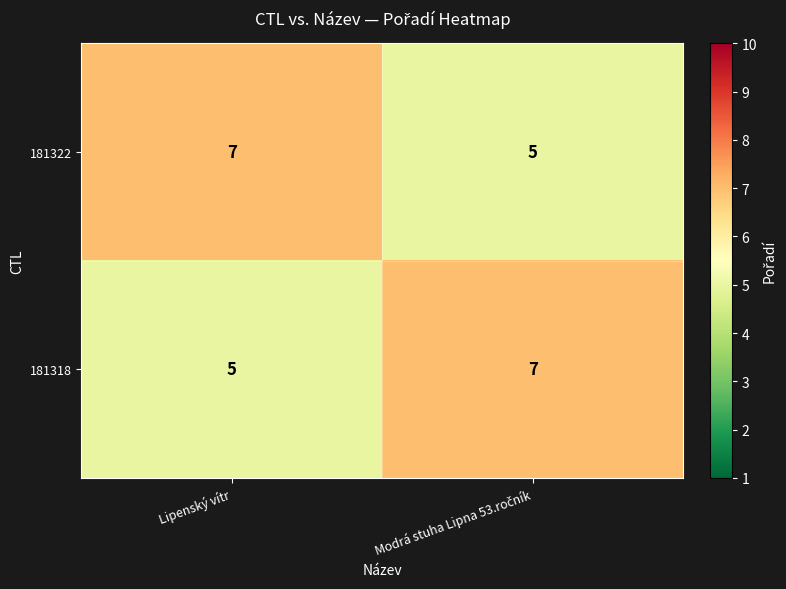

What is the highest value of the 181318 series?

7